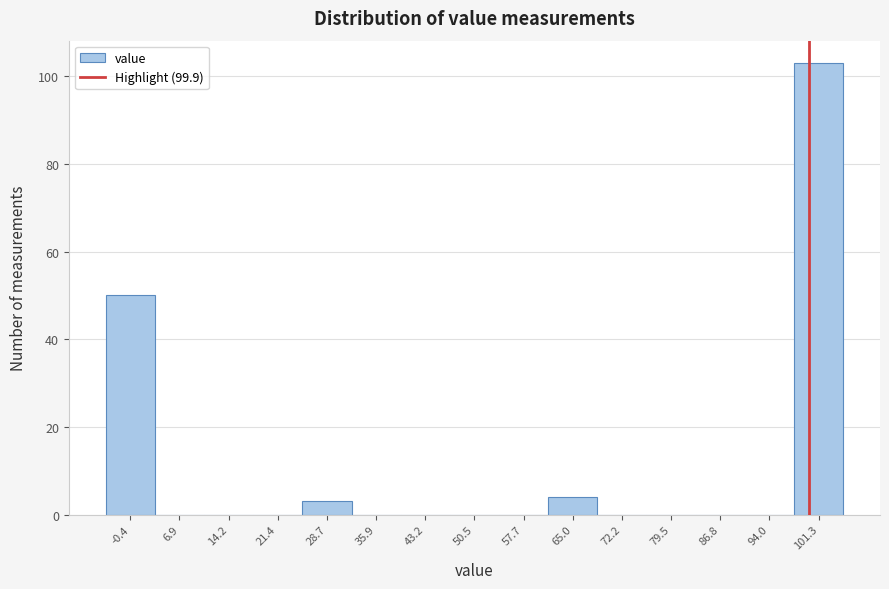

Over which range of the x-axis is the bar tallest?

98 to 105